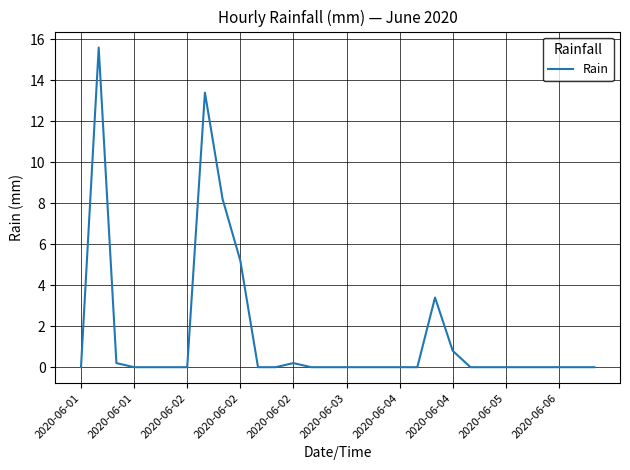

What is the greatest value displayed?

15.6